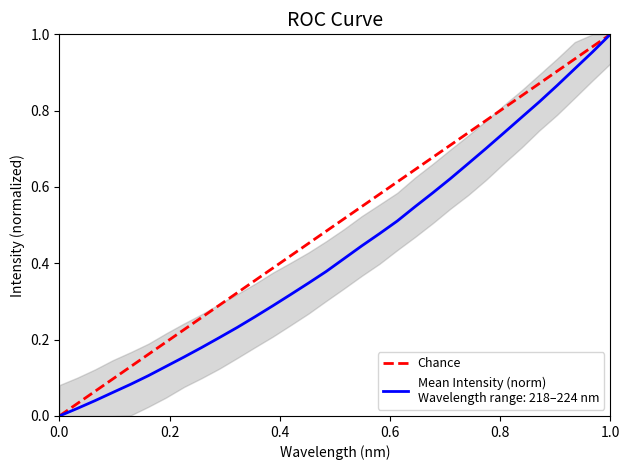

True or false: the data shows 0 at 0.0.

False